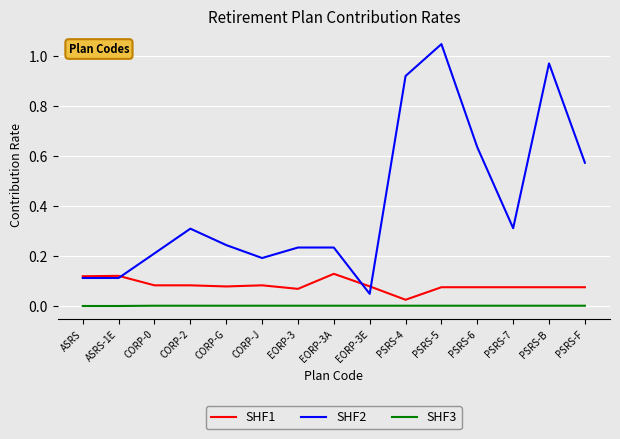

The value of SHF2 at CORP-2 is 0.4. True or false?

False